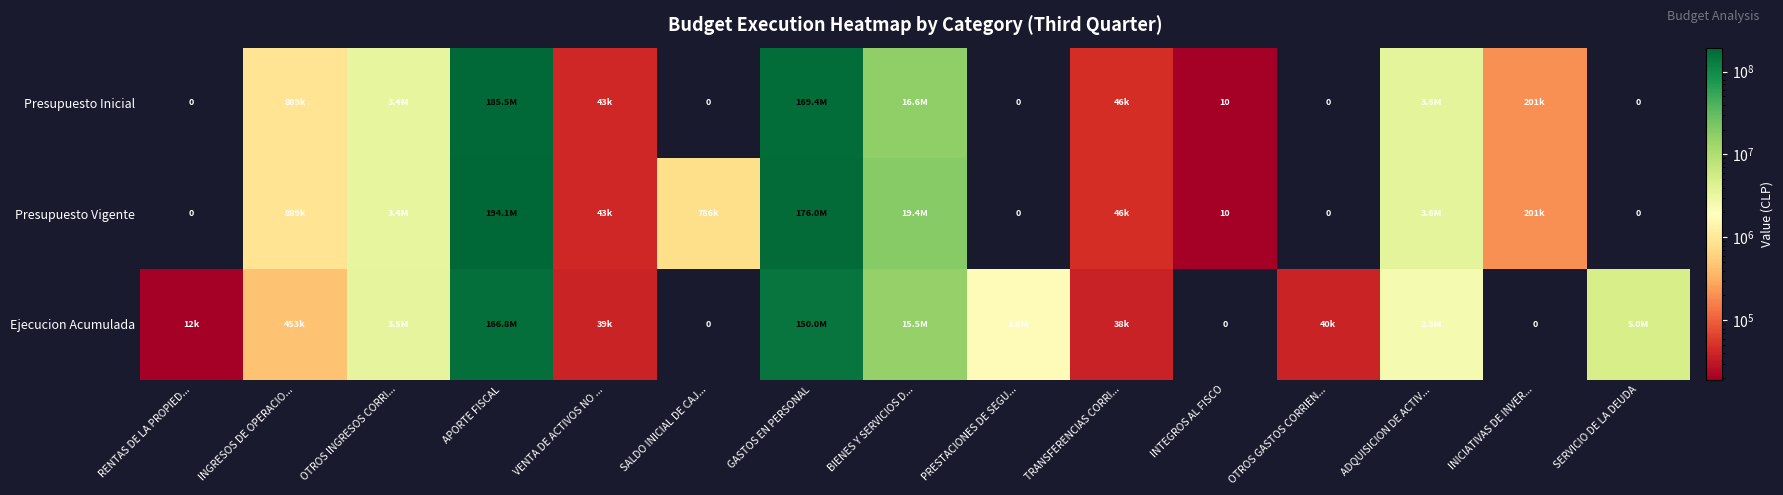

What is the total value across all series at INTEGROS AL FISCO?

20